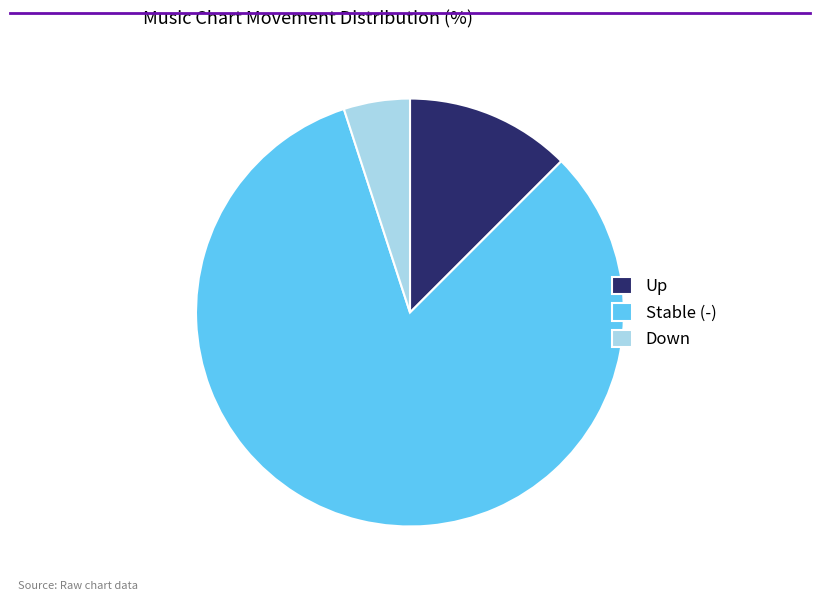

Which category has the biggest portion of the pie?

Stable (-)